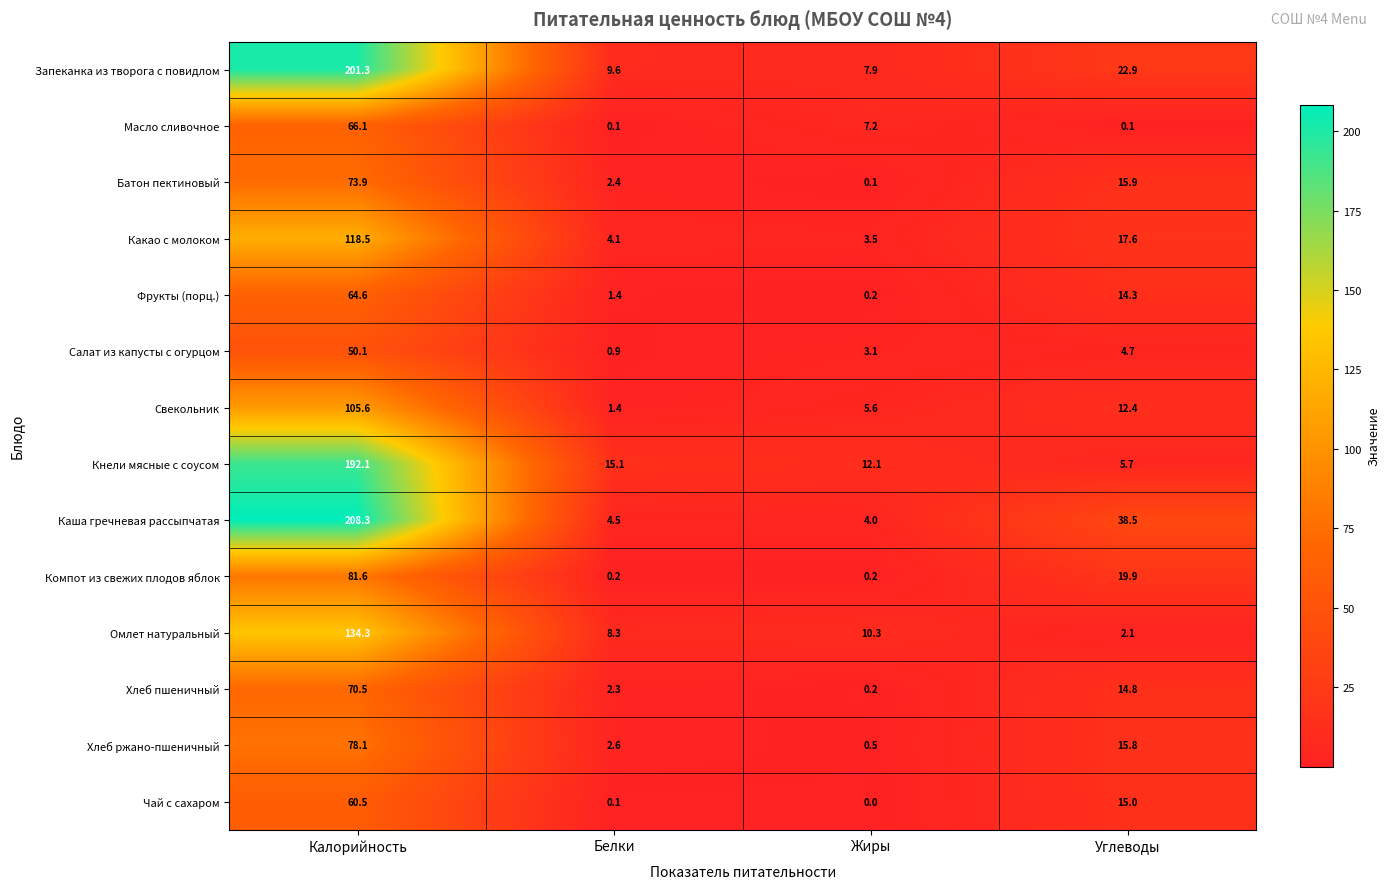

True or false: Каша гречневая рассыпчатая has a value of 4.0 at Жиры.

True